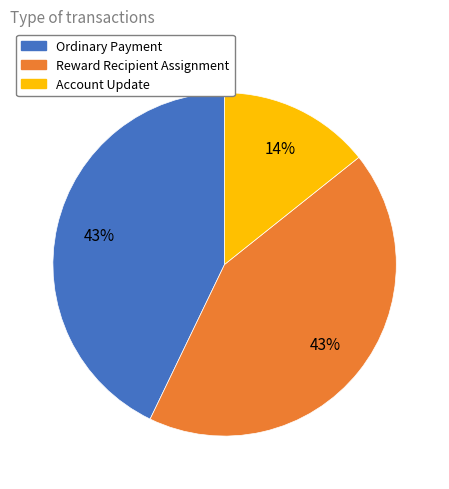

How many slices are in this pie chart?

3